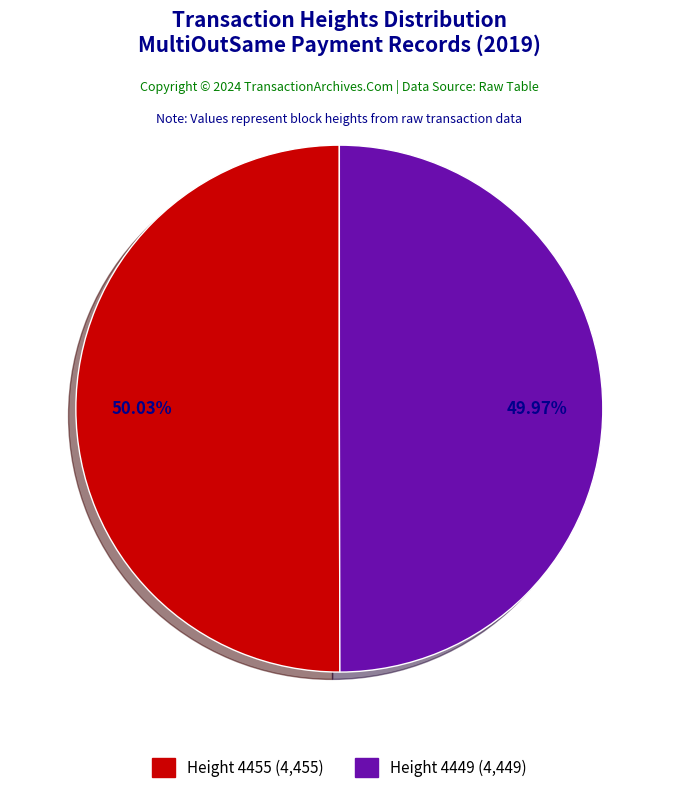

Does any single category account for the majority?

Yes